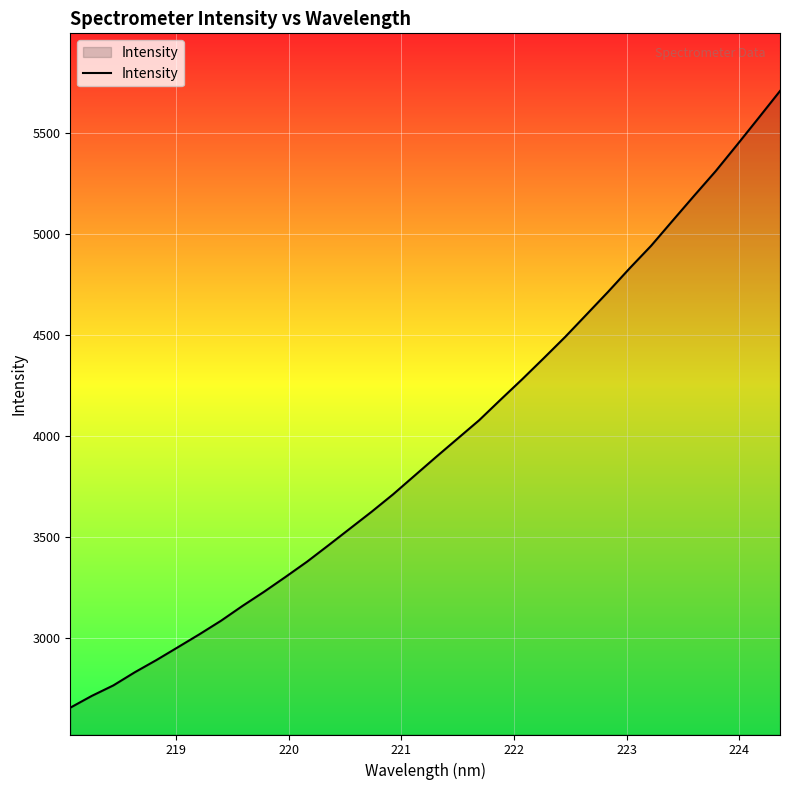

What is the smallest value displayed?

2654.9